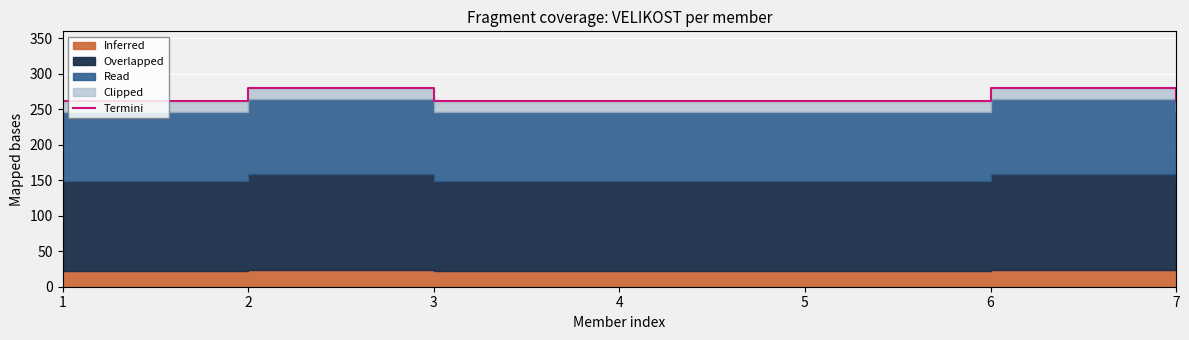

Which label corresponds to the smallest value in the chart?

1